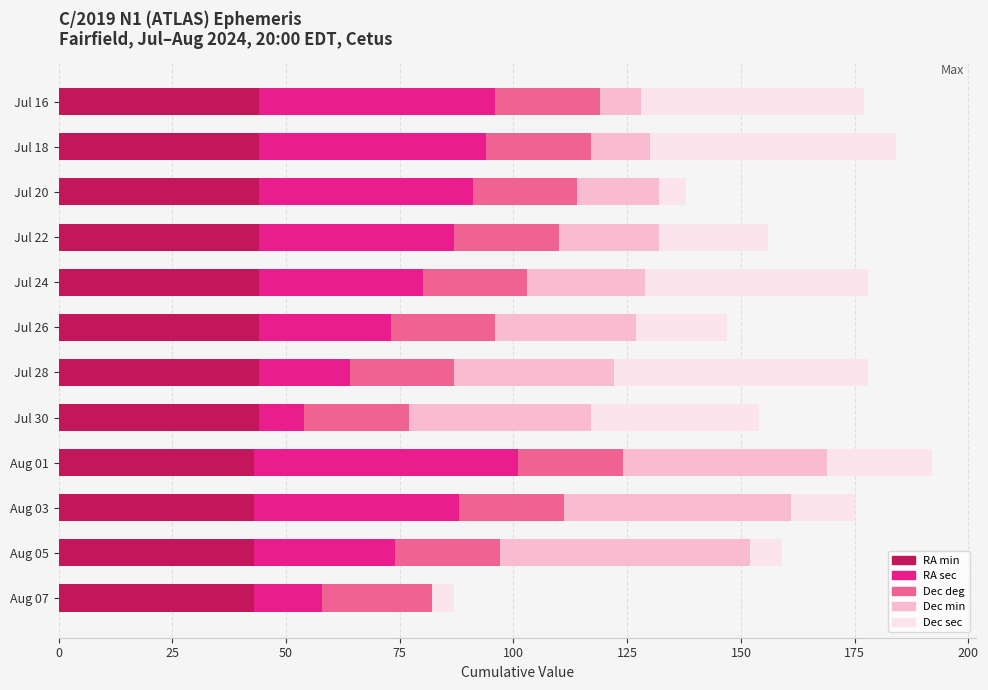

True or false: RA min has a value of 44 at Jul 28.

True